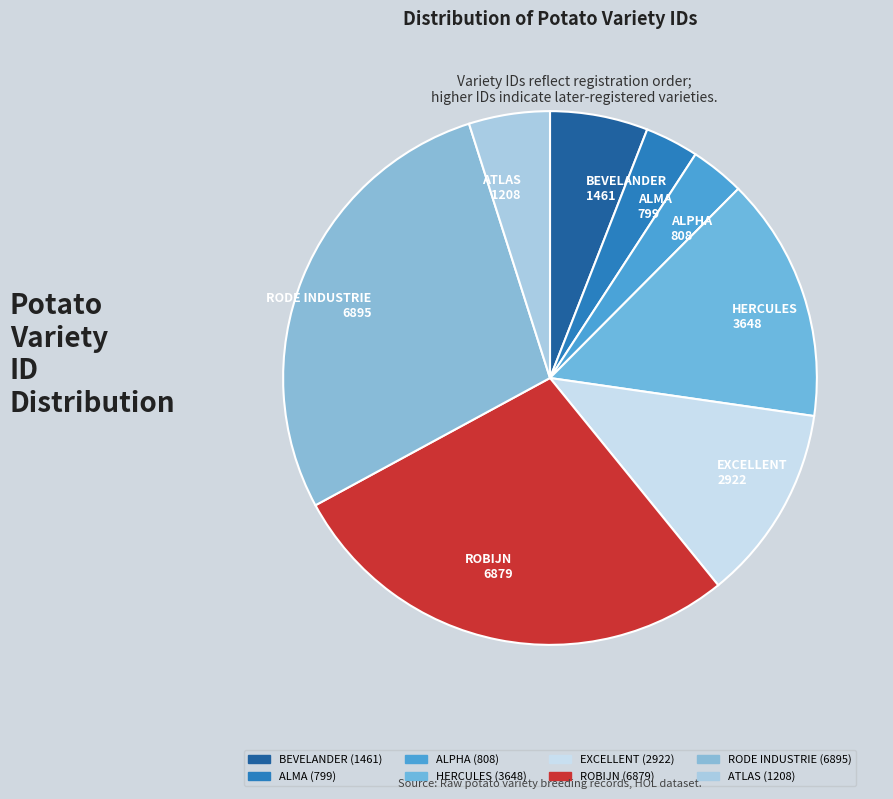

How many slices are in this pie chart?

8